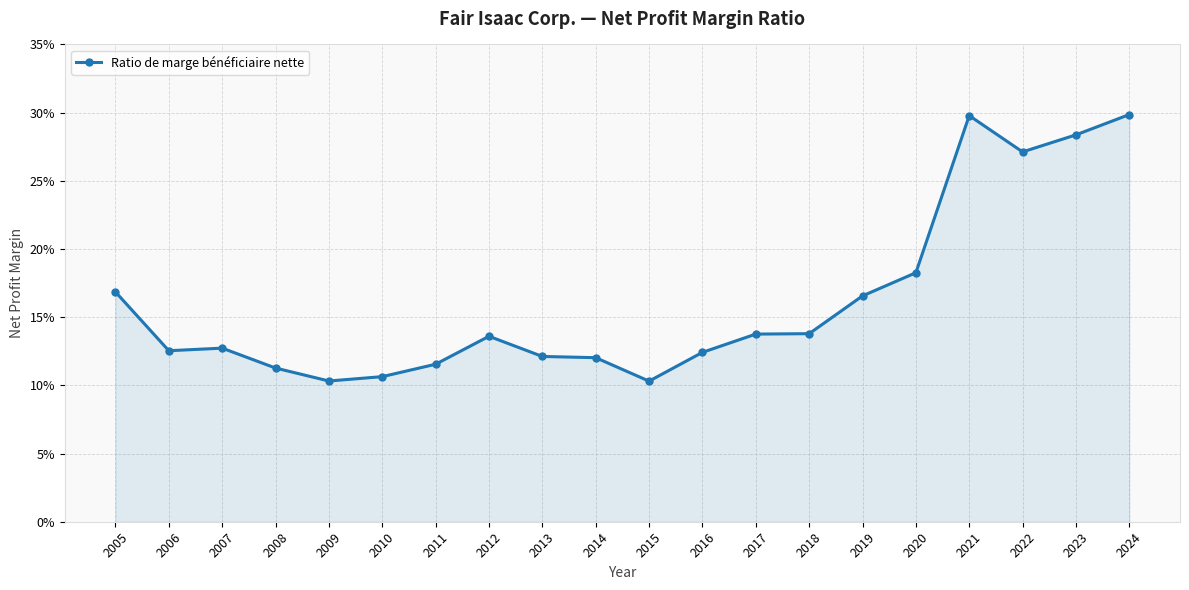

Does the chart have visible grid lines?

Yes